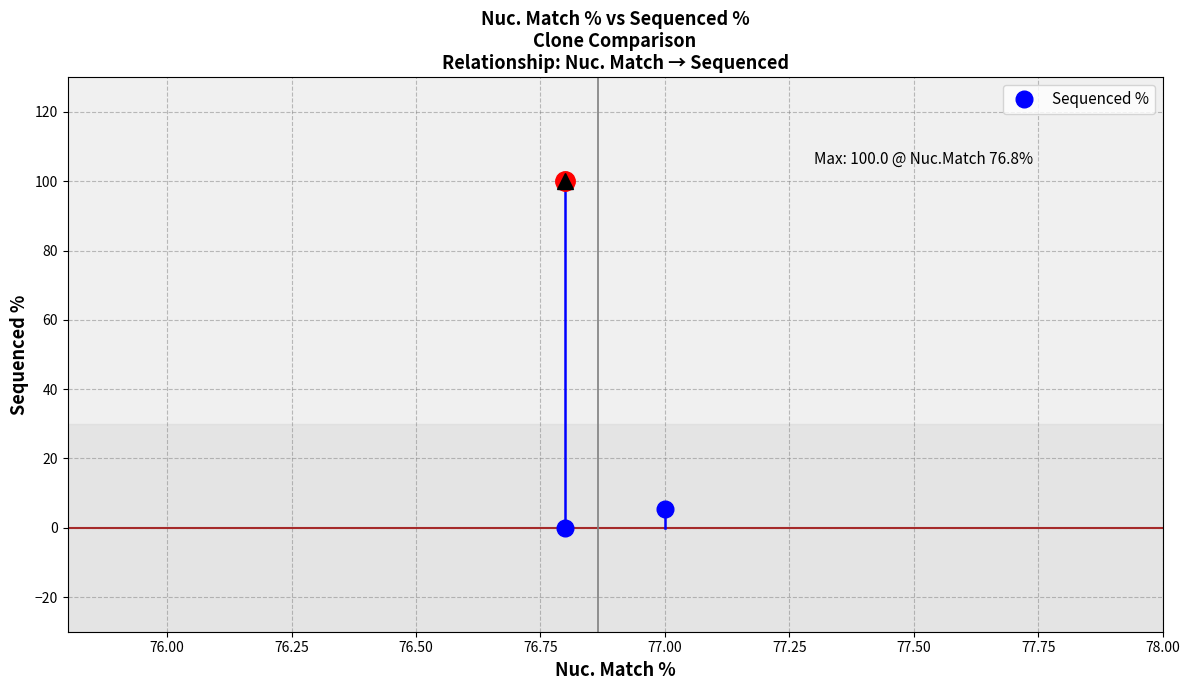

What is the average value?

35.1